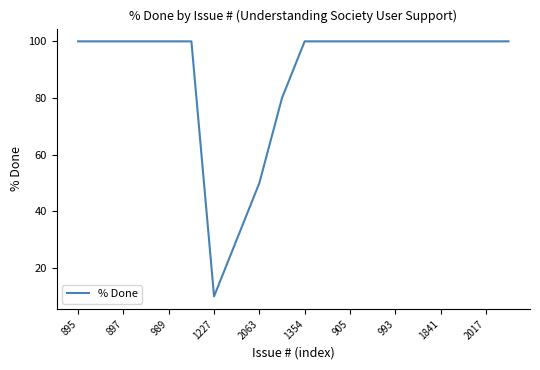

What is the difference between the maximum and minimum values?

90